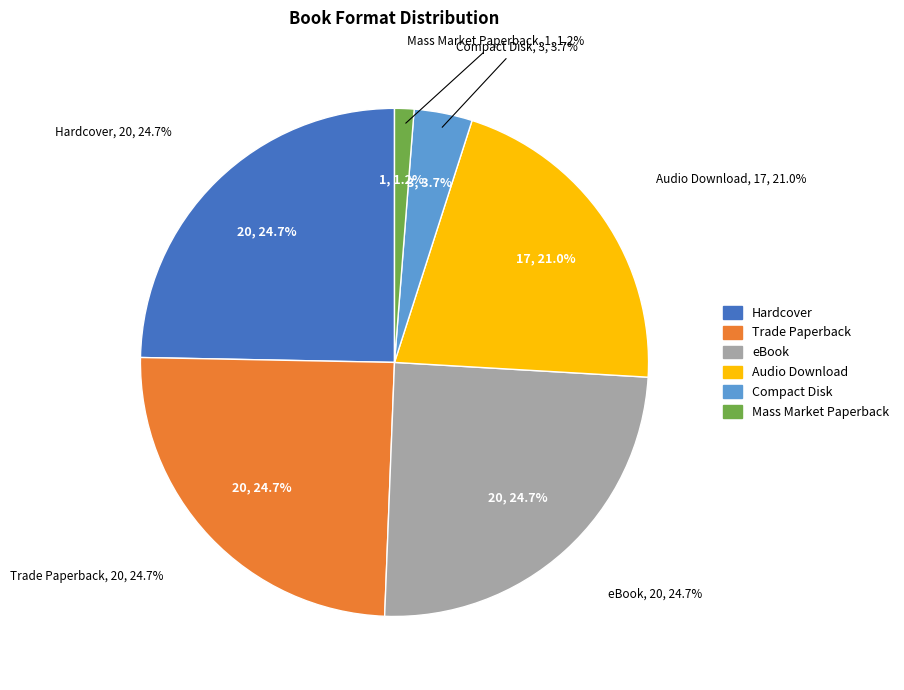

How much of the chart is everything except Trade Paperback?

75.0%